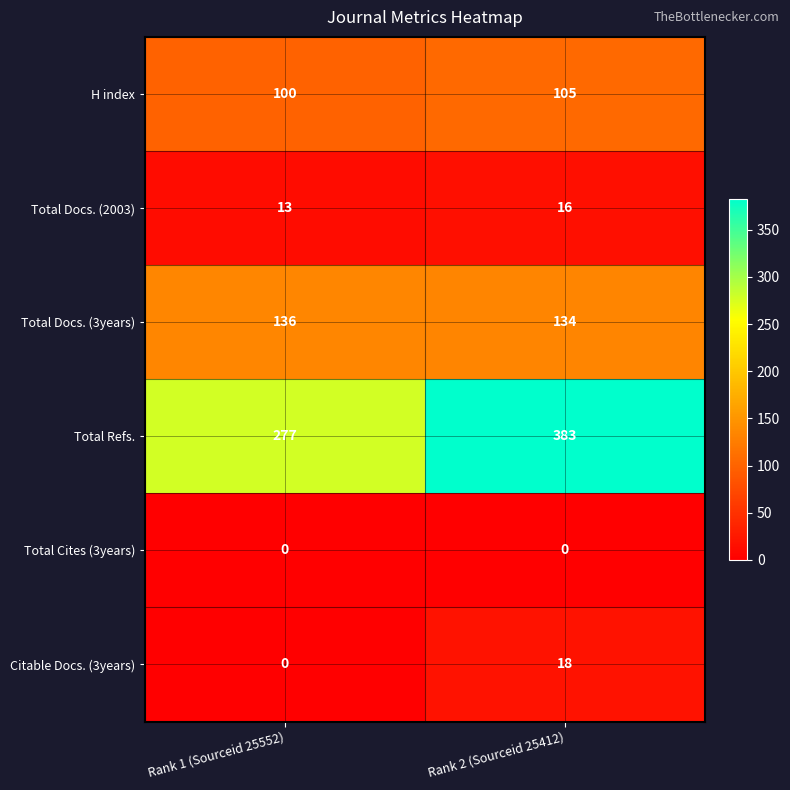

The Total Docs. (2003) series shows 5 at Rank 2 (Sourceid 25412). True or false?

False